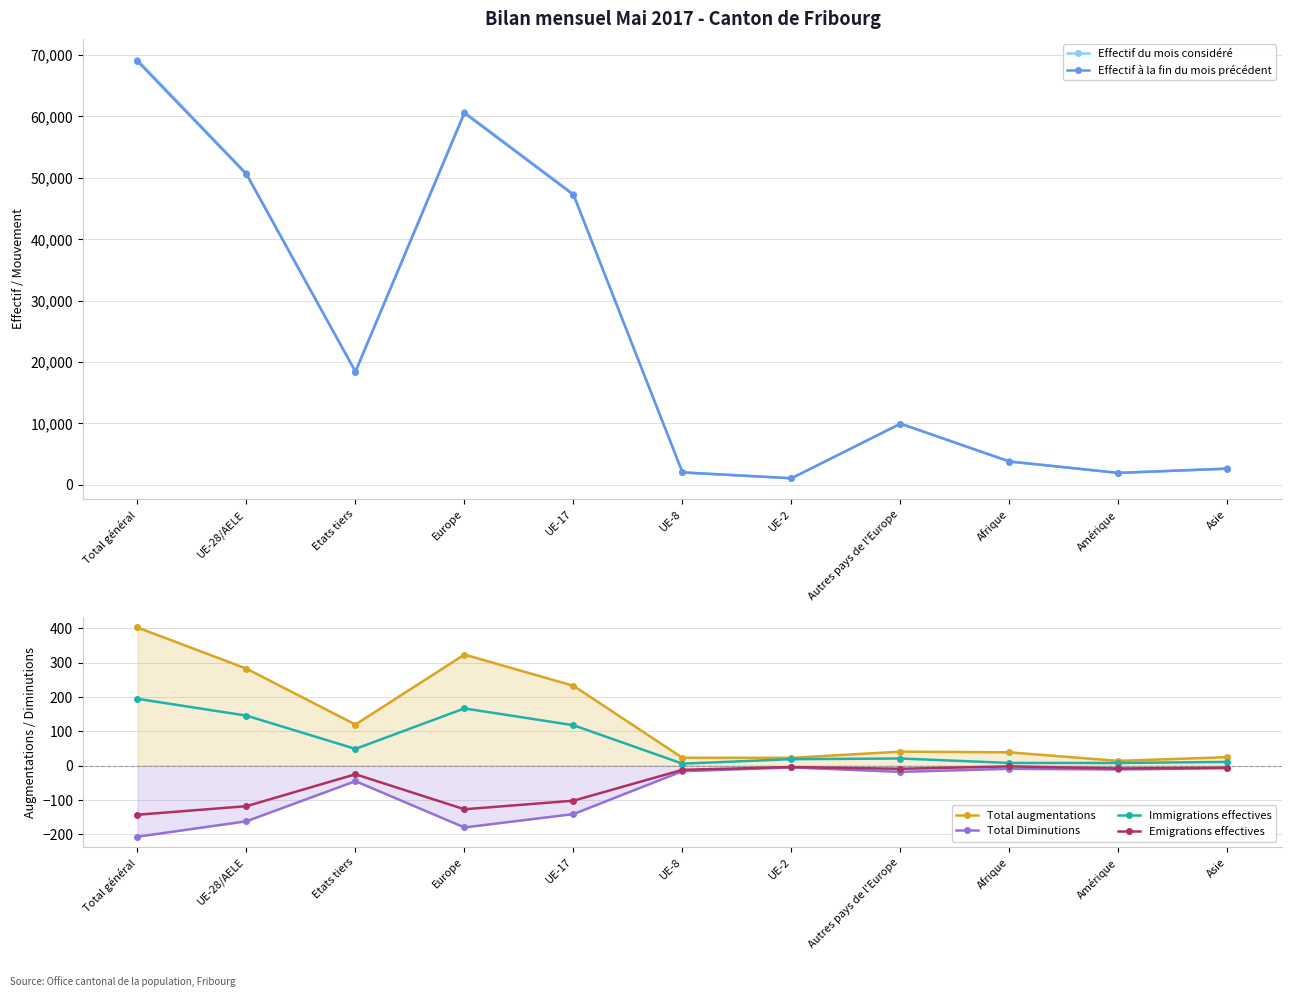

Is it true that Effectif du mois considéré equals 2668 at Asie?

True